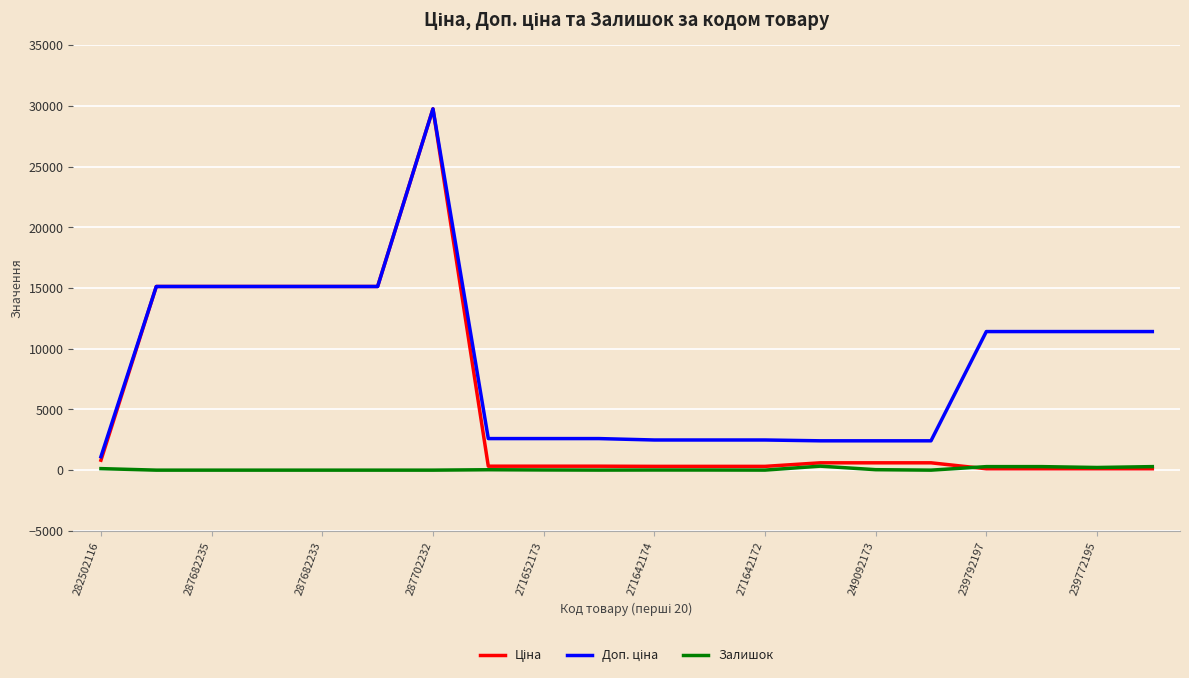

Does the chart display data point markers on the line(s)?

No